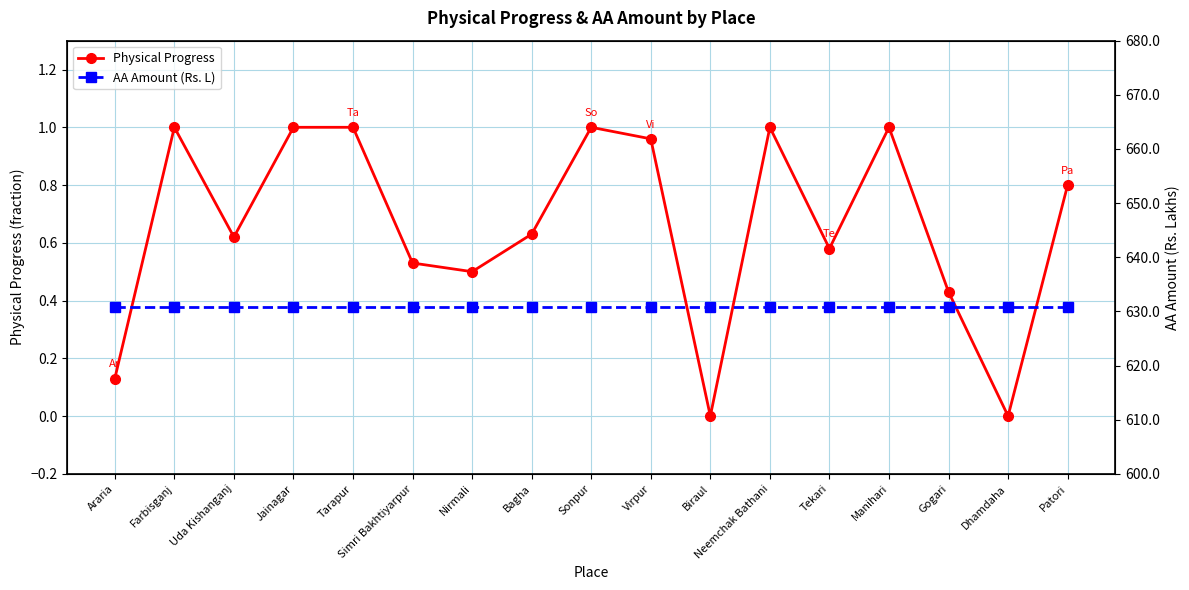

True or false: Physical Progress has a value of 0.2 at Nirmali.

False